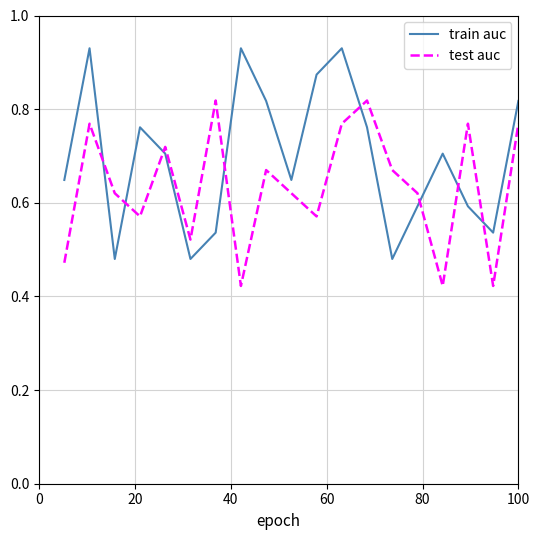

Which series has the largest range (max minus min)?

train auc